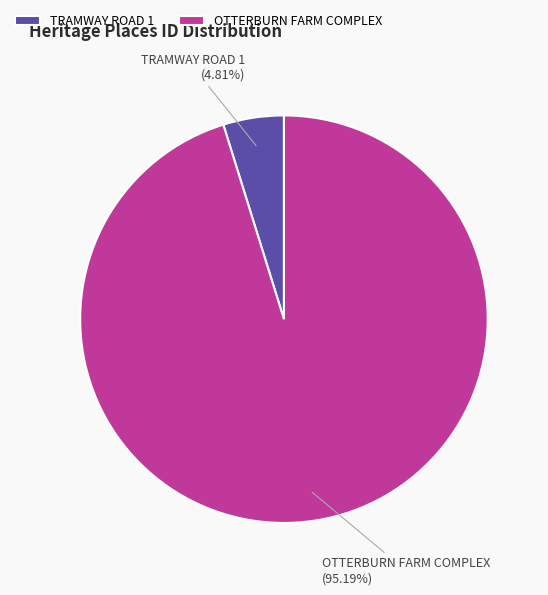

What is the ratio of the value at OTTERBURN FARM COMPLEX to the value at TRAMWAY ROAD 1?

19.8